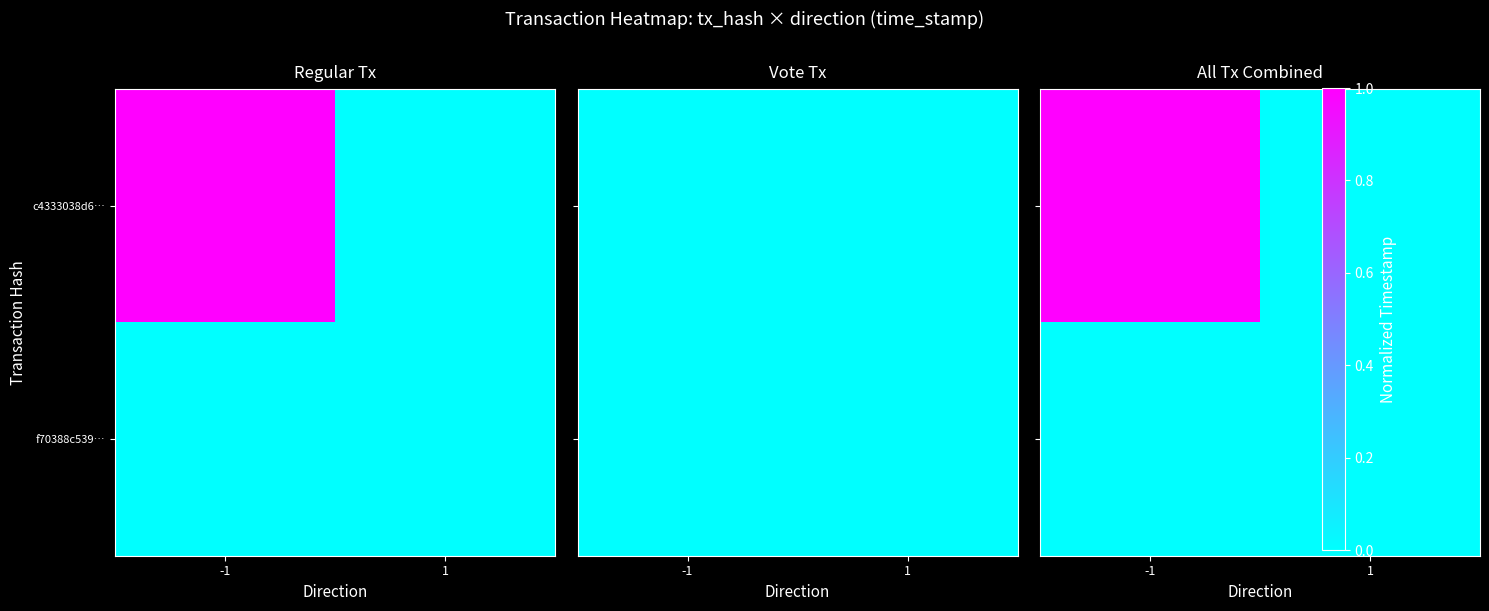

What is the difference between the maximum and minimum values in the c4333038d6… series?

1.0